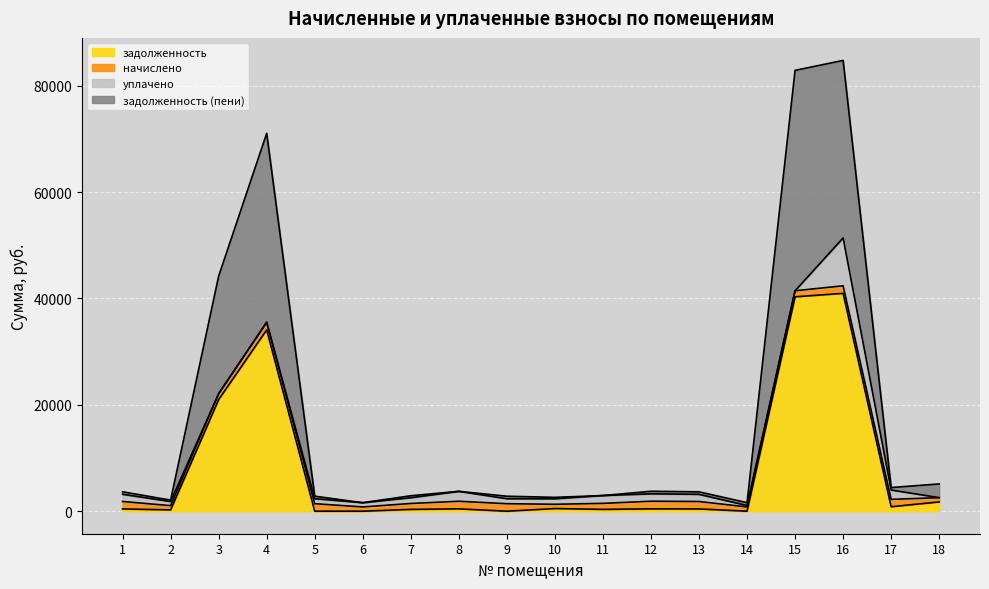

Rank the categories by задолженность value from highest to lowest.

16, 15, 4, 3, 18, 17, 10, 12, 8, 1, 13, 11, 7, 2, 14, 5, 6, 9